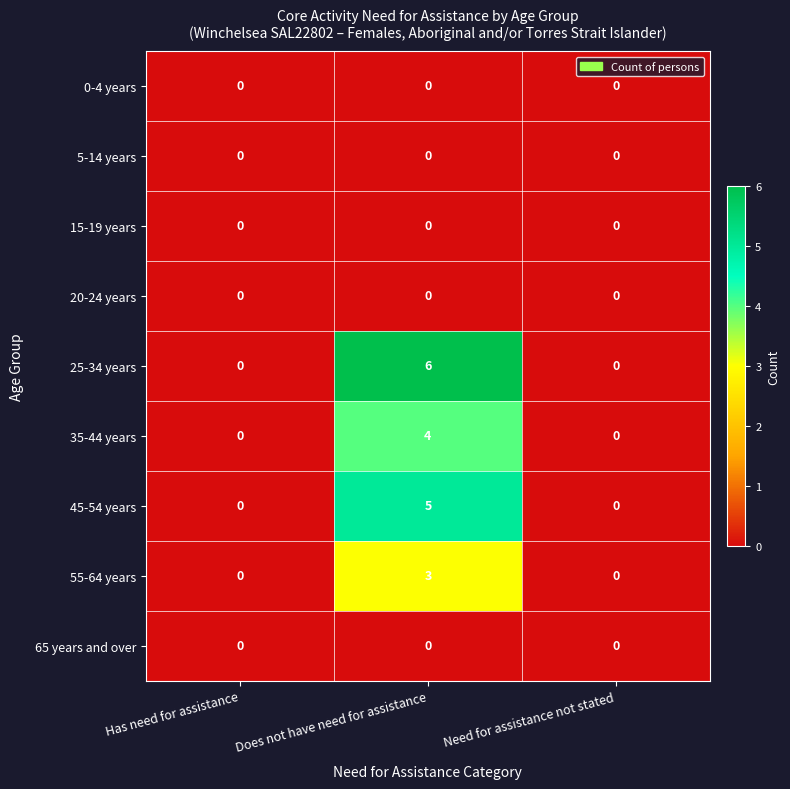

What is the sum of all 25-34 years values?

6